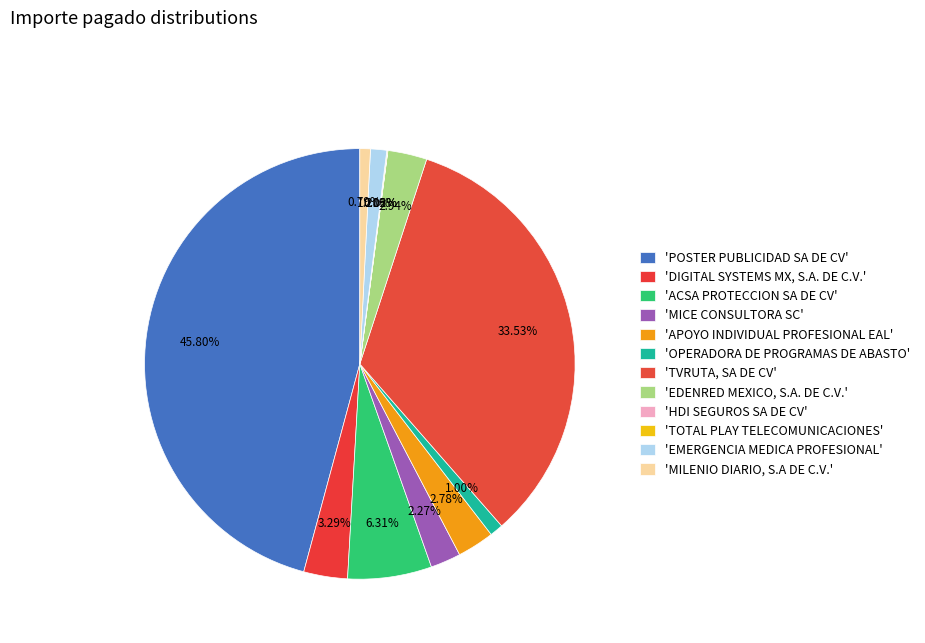

Which slice is the smallest?

HDI SEGUROS SA DE CV